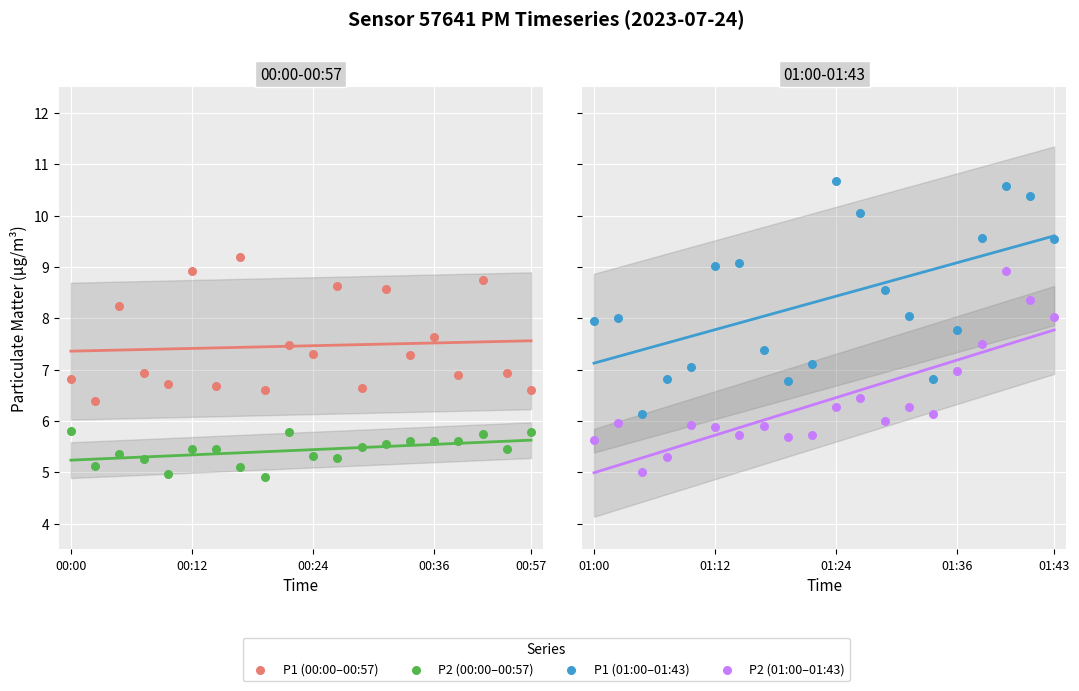

Which series reaches the minimum Y coordinate?

P2 (00:00–00:57)